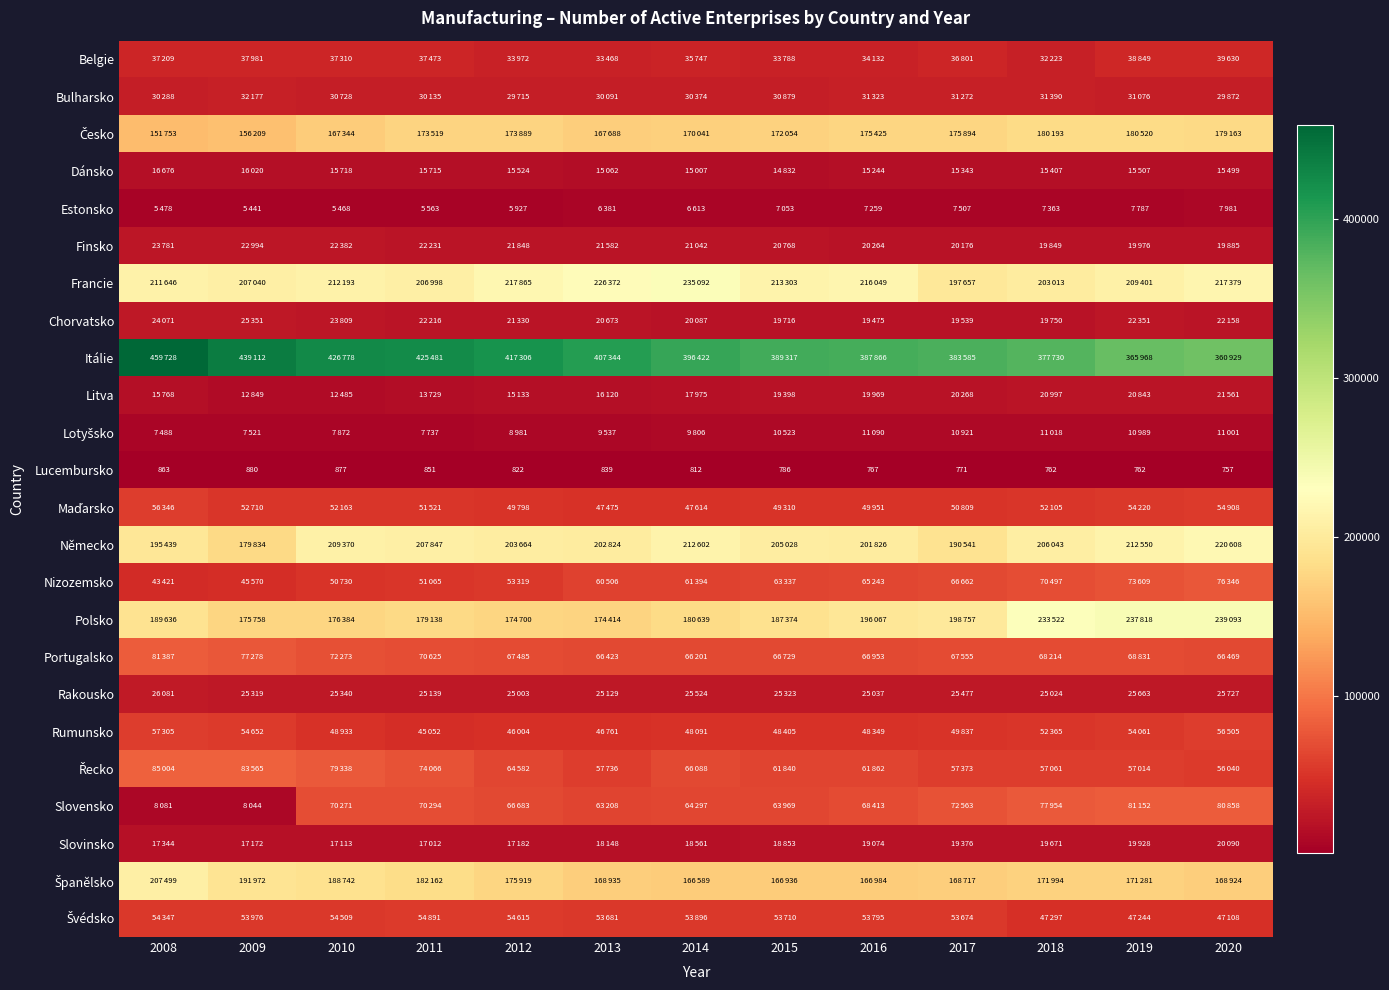

At which label does Lucembursko first exceed 812?

2008